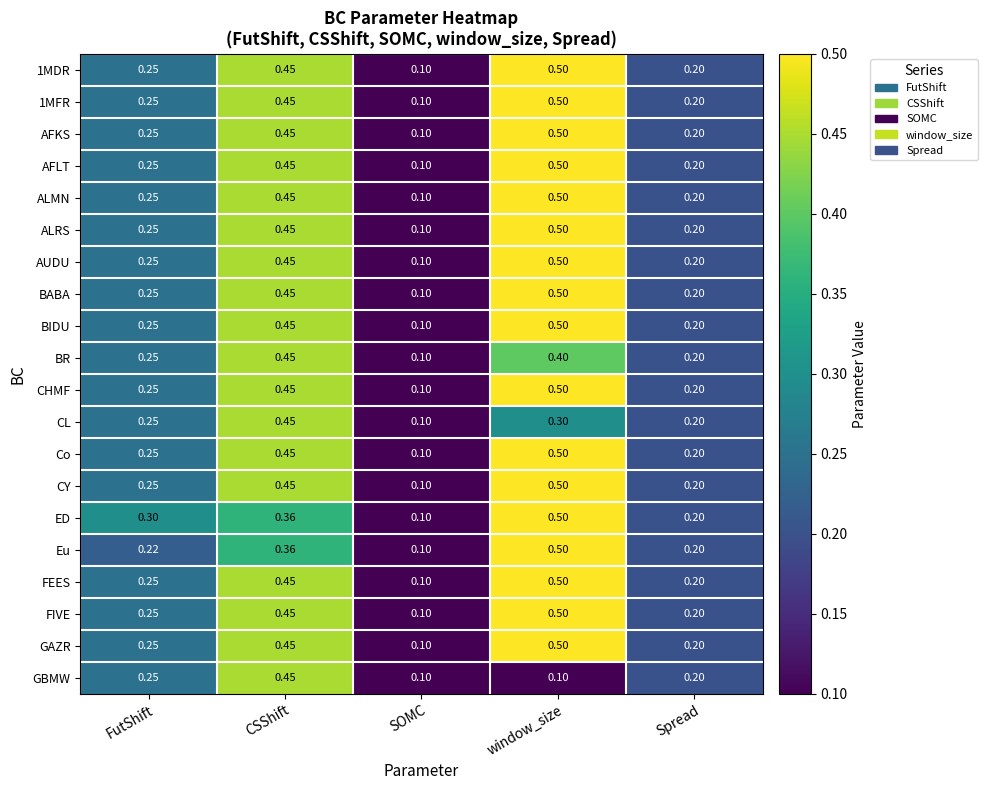

Which label corresponds to the largest value in the chart?

window_size